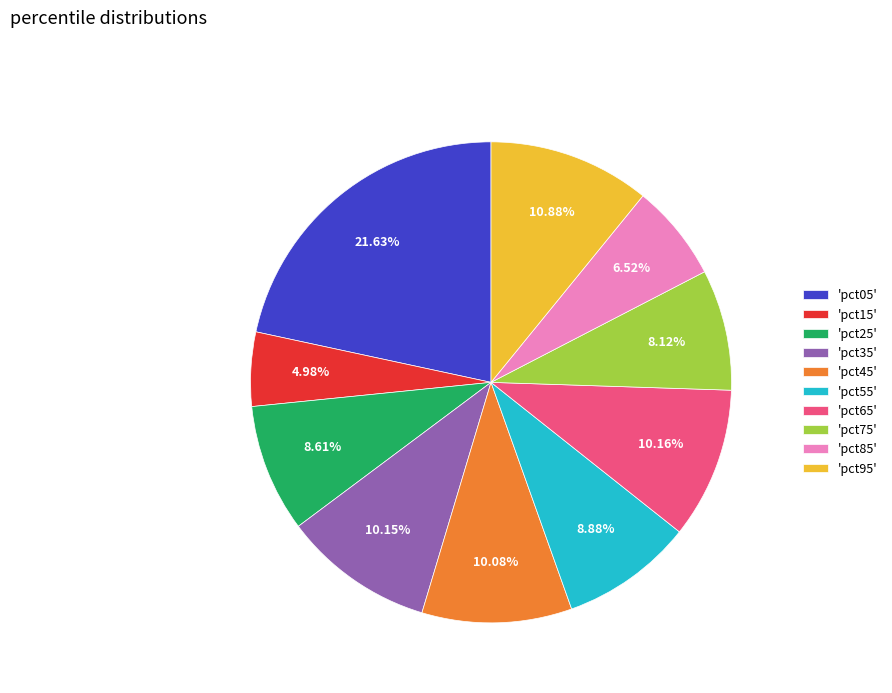

What is the largest slice in the pie chart?

'pct05'